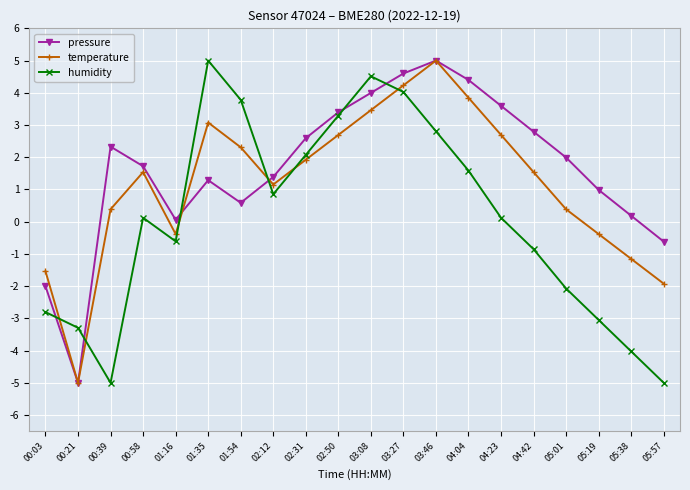

At which label does temperature reach its peak?

03:46